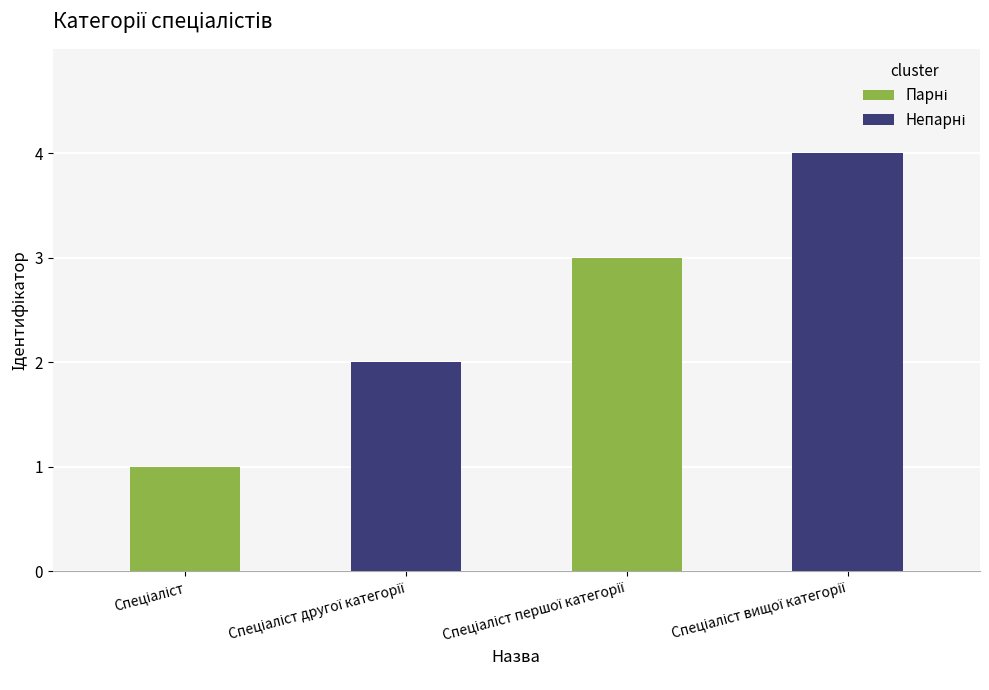

What is the greatest value displayed?

4